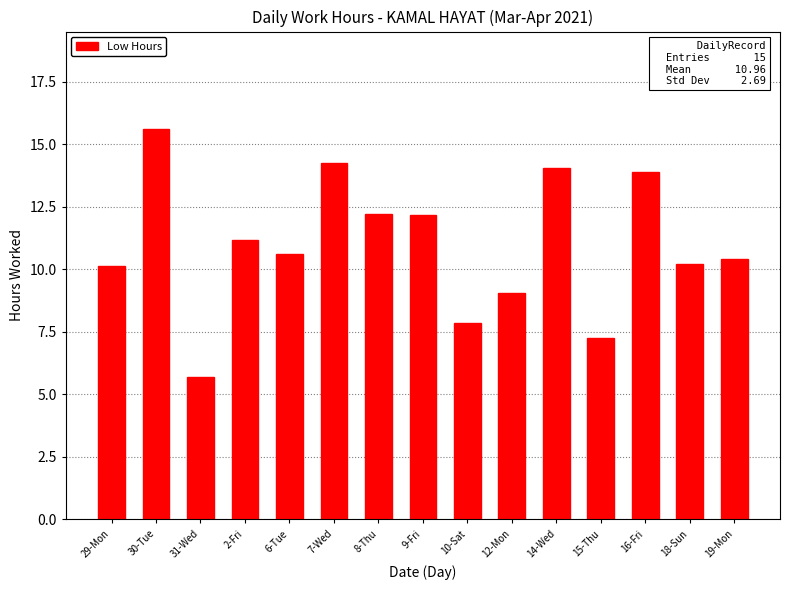

What is the difference between the second highest and second lowest values?

7.0